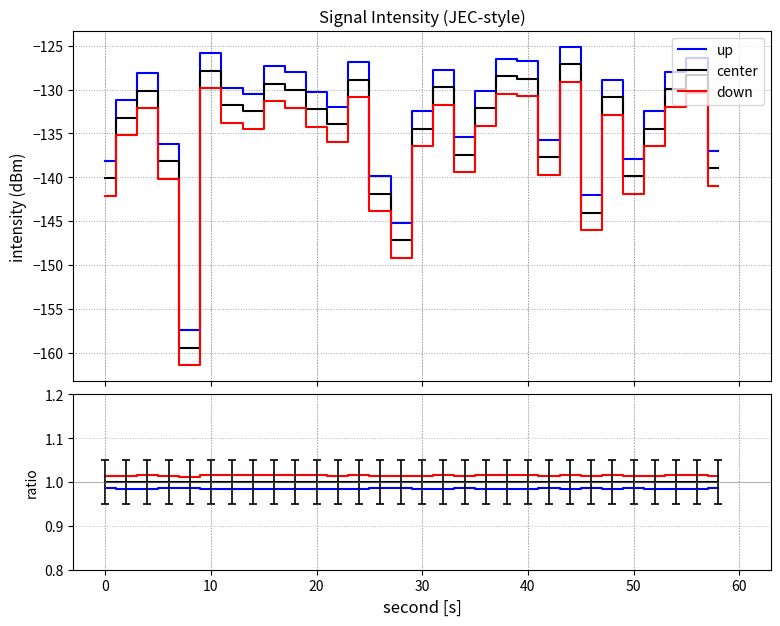

Does the chart display data point markers on the line(s)?

No